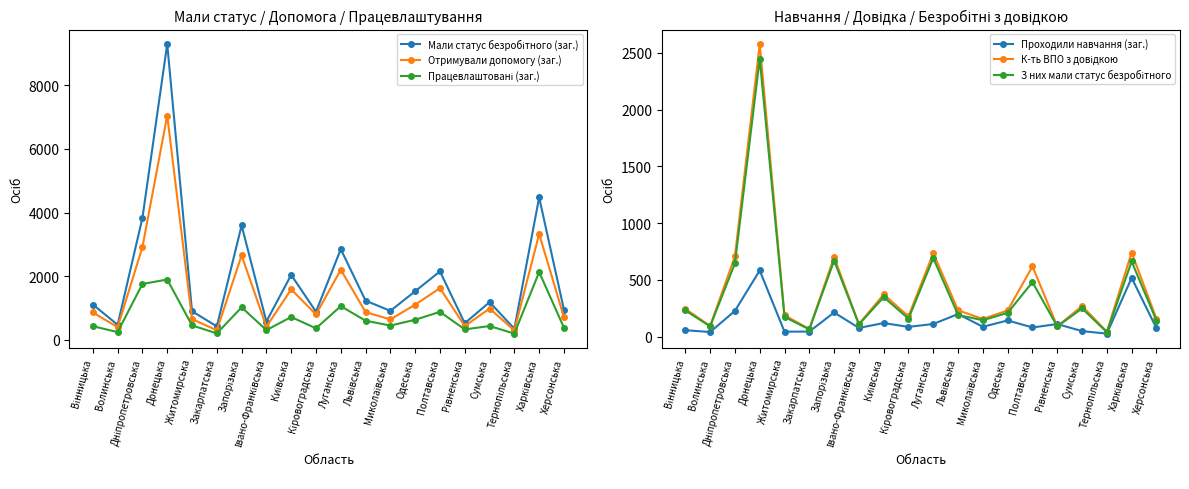

At Миколаївська, list the series in order from largest to smallest.

Мали статус безробітного (заг.), Отримували допомогу (заг.), Працевлаштовані (заг.), К-ть ВПО з довідкою, З них мали статус безробітного, Проходили навчання (заг.)